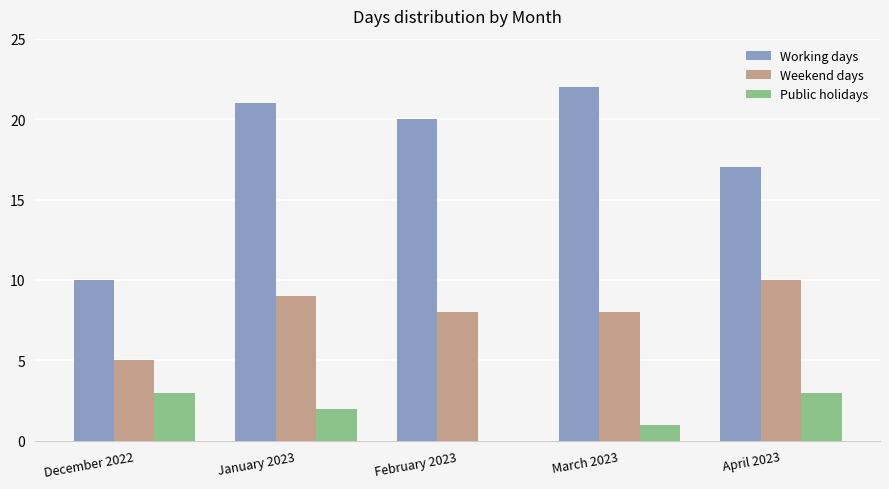

What is the spread (max minus min) of values at April 2023?

14